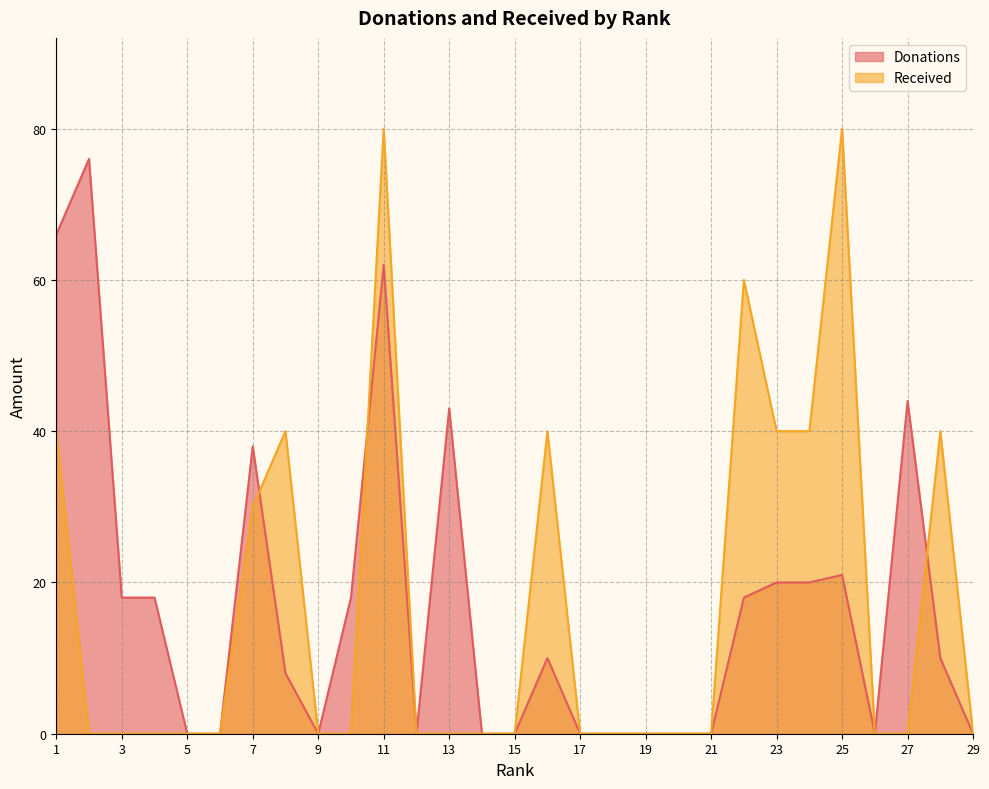

Rank the series at 15 from highest to lowest value.

Donations, Received